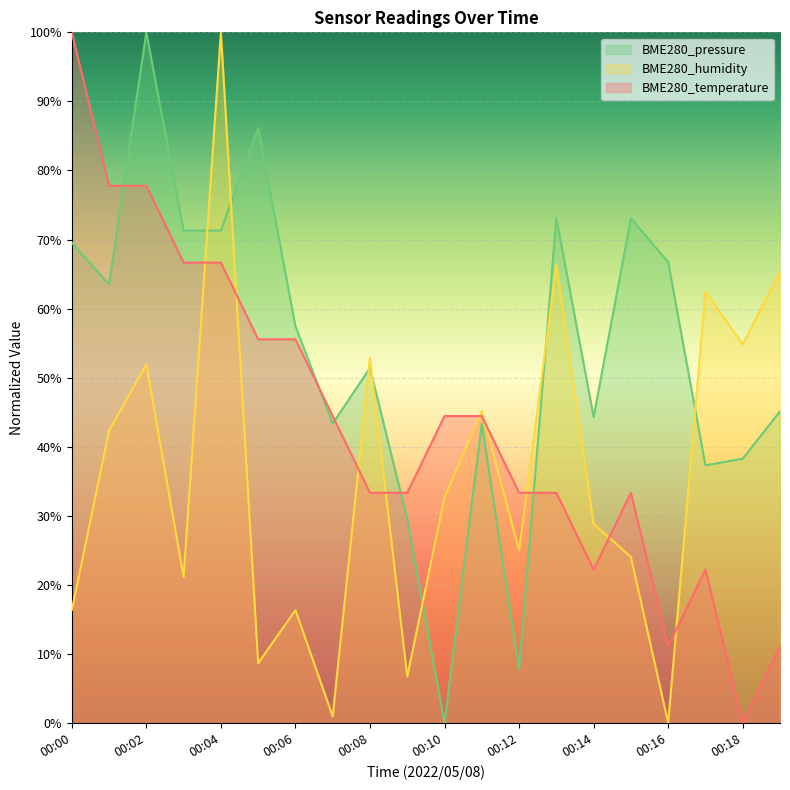

How many times do BME280_humidity and BME280_temperature cross each other?

9